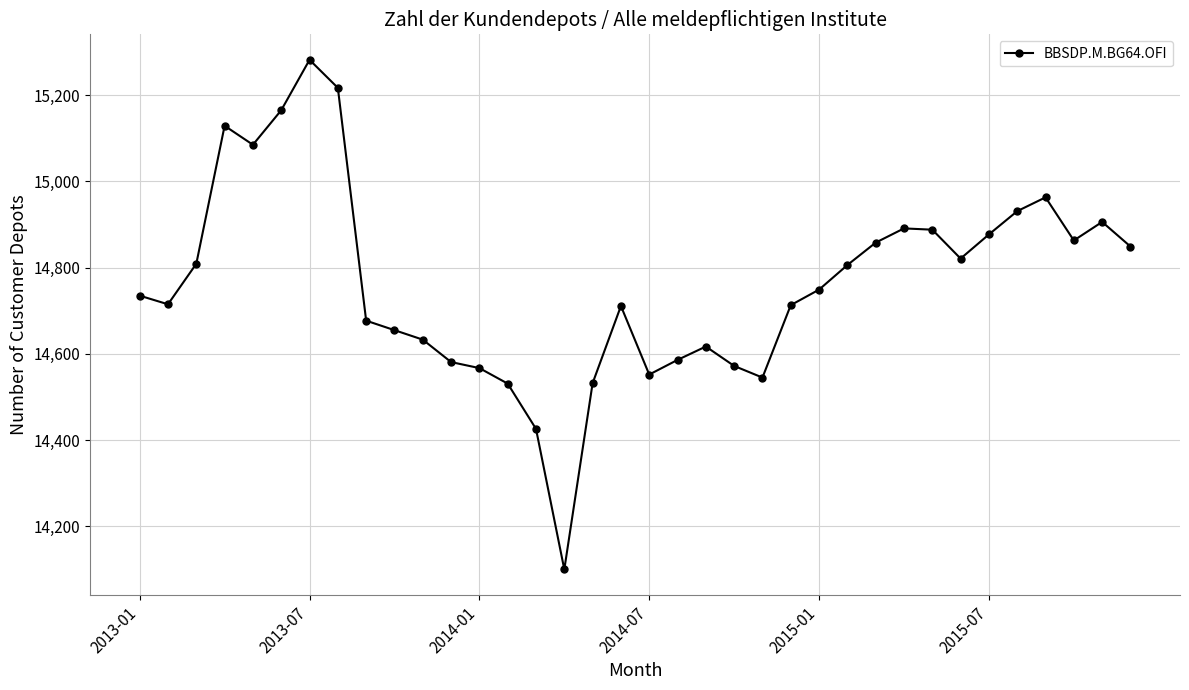

What is the difference between the maximum and second lowest values?

856